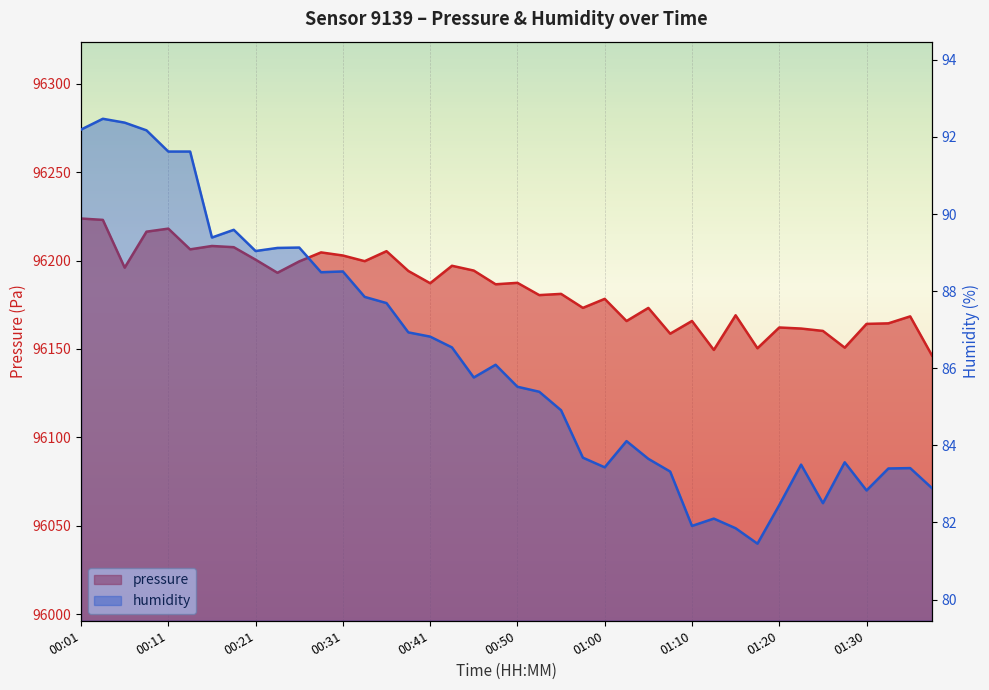

What is the sum of the pressure values at 00:33 and 00:18?

192407.2